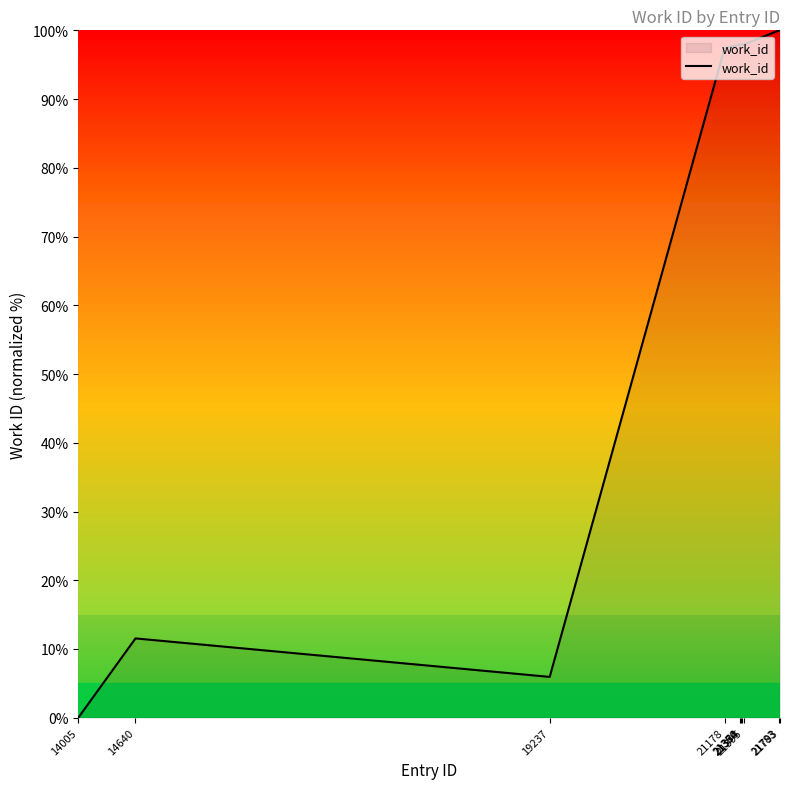

The chart shows a value of 38.5 at 21360. True or false?

False